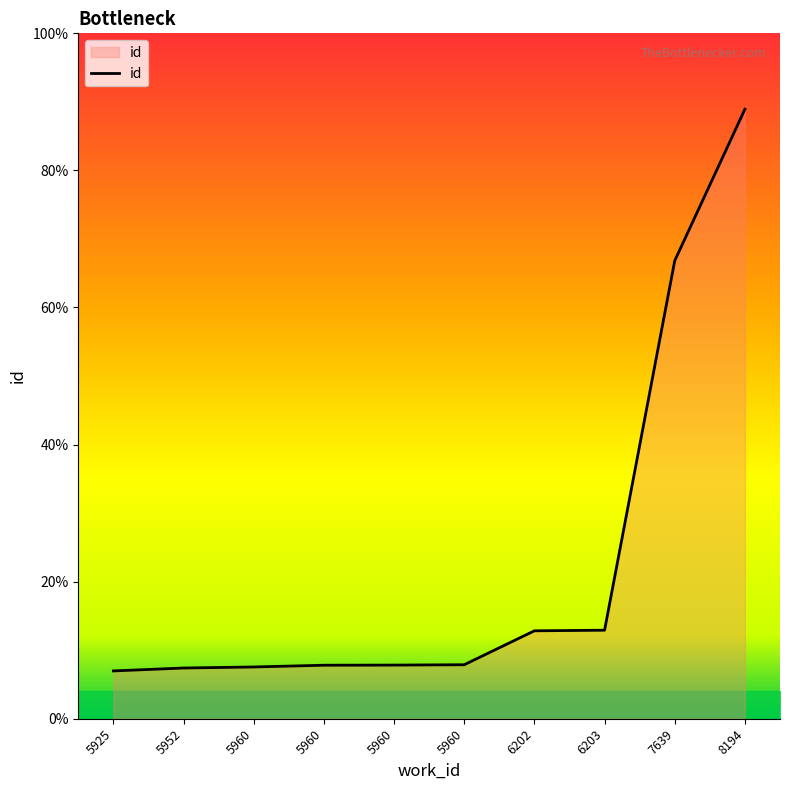

Approximately how many times larger is the value at 5960 compared to 8194?

0.6